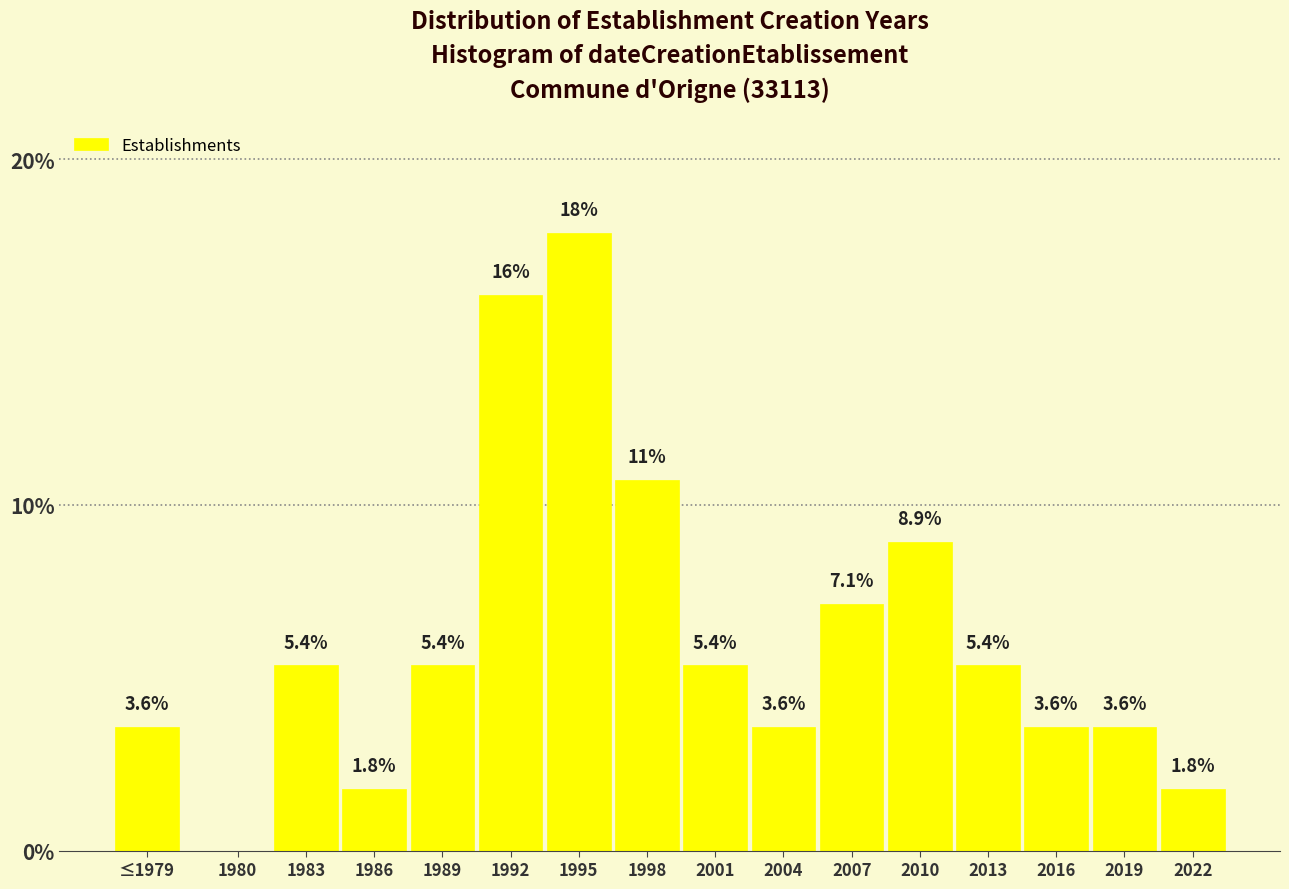

Reading left to right, extract all data points from this chart.

≤1979=3.6	1980=0.0	1983=5.4	1986=1.8	1989=5.4	1992=16.1	1995=17.9	1998=10.7	2001=5.4	2004=3.6	2007=7.1	2010=8.9	2013=5.4	2016=3.6	2019=3.6	2022=1.8